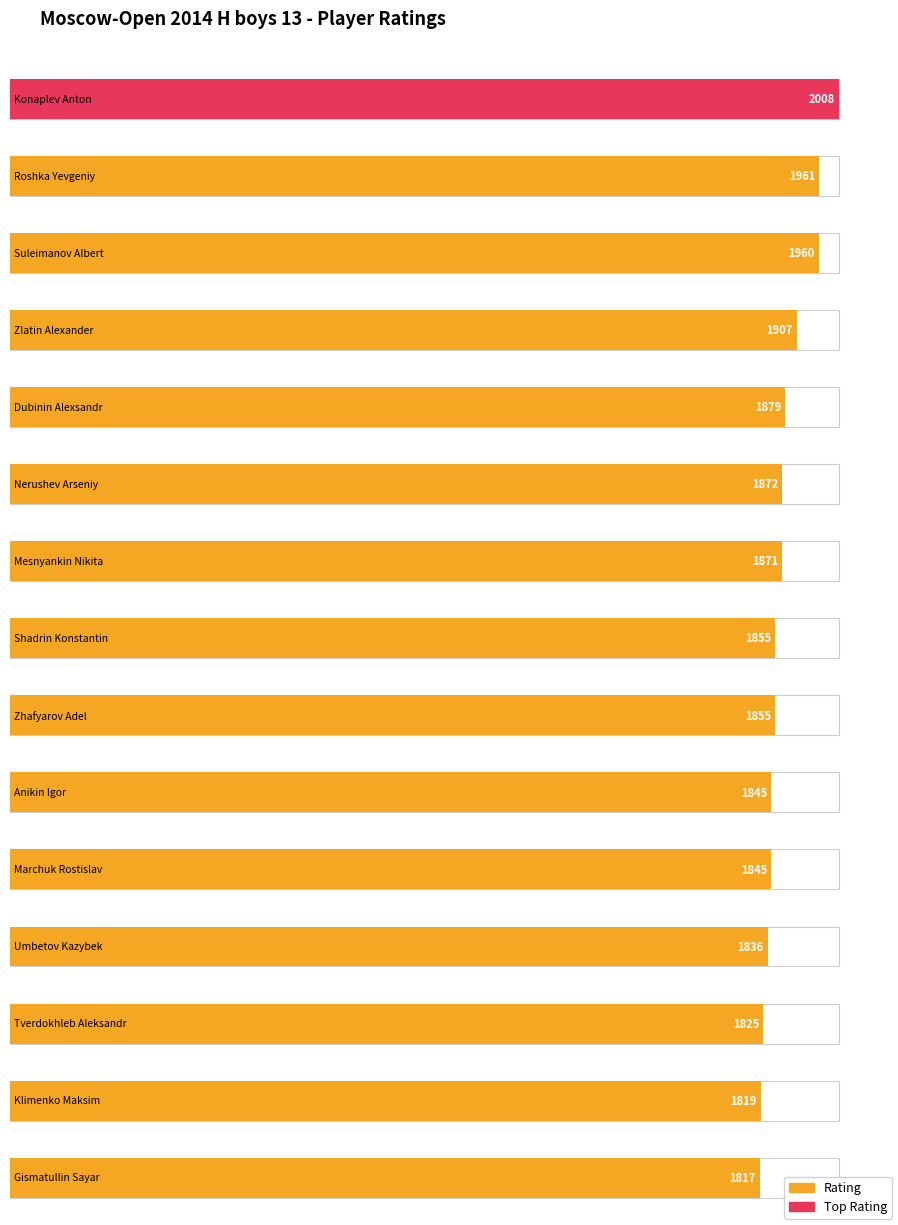

Rank the categories by value from highest to lowest.

Konaplev Anton, Roshka Yevgeniy, Suleimanov Albert, Zlatin Alexander, Dubinin Alexsandr, Nerushev Arseniy, Mesnyankin Nikita, Shadrin Konstantin, Zhafyarov Adel, Anikin Igor, Marchuk Rostislav, Umbetov Kazybek, Tverdokhleb Aleksandr, Klimenko Maksim, Gismatullin Sayar